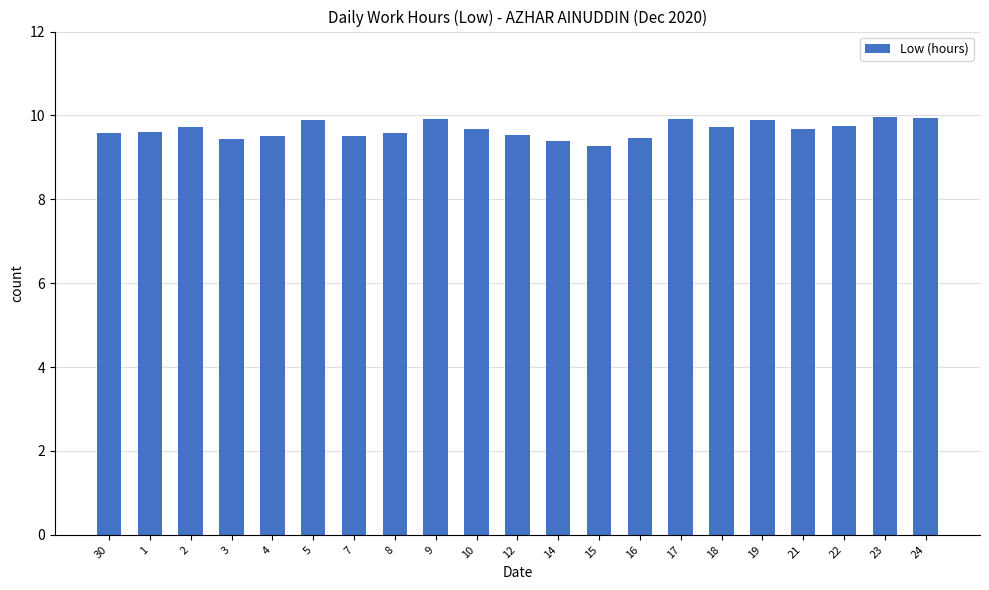

True or false: the data shows 5.8 at 30.

False